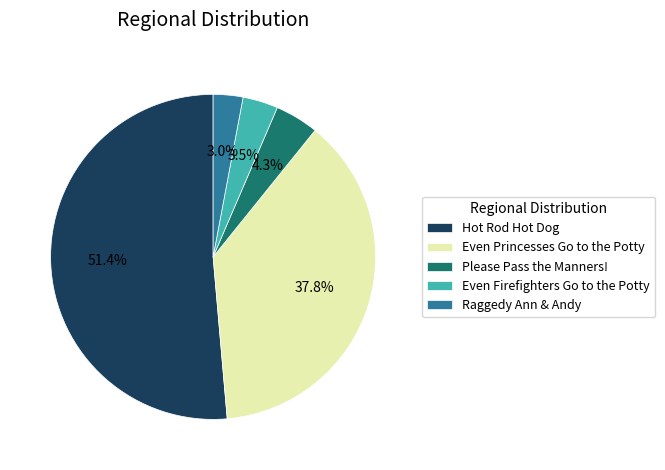

Count the number of slices in the pie.

5